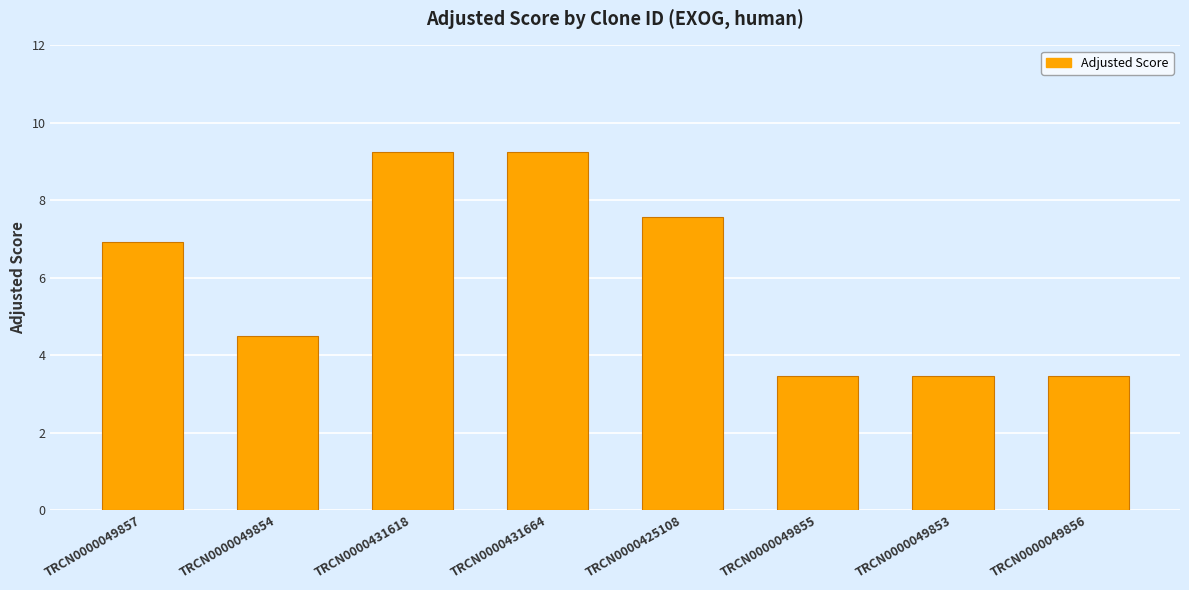

True or false: the data shows 3.1 at TRCN0000049857.

False